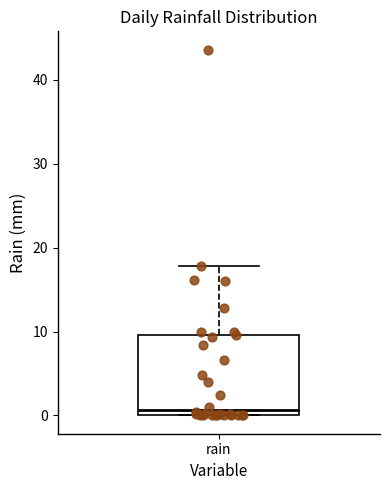

Where does the median line of the box for rain sit on the y-axis? The values are not printed on the chart, so give them approximately, as read against the axis.

1